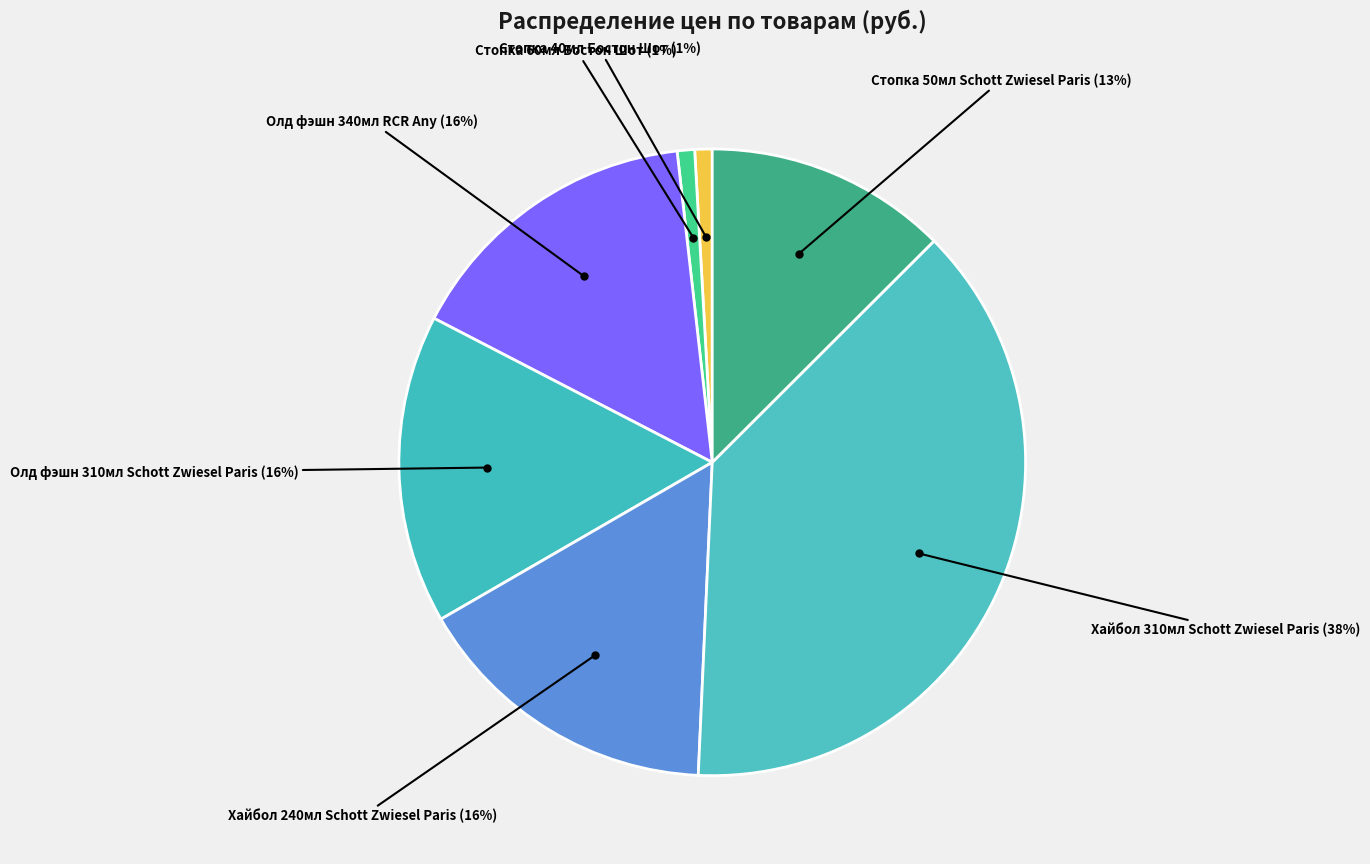

What is the largest slice in the pie chart?

Хайбол 310мл Schott Zwiesel Paris